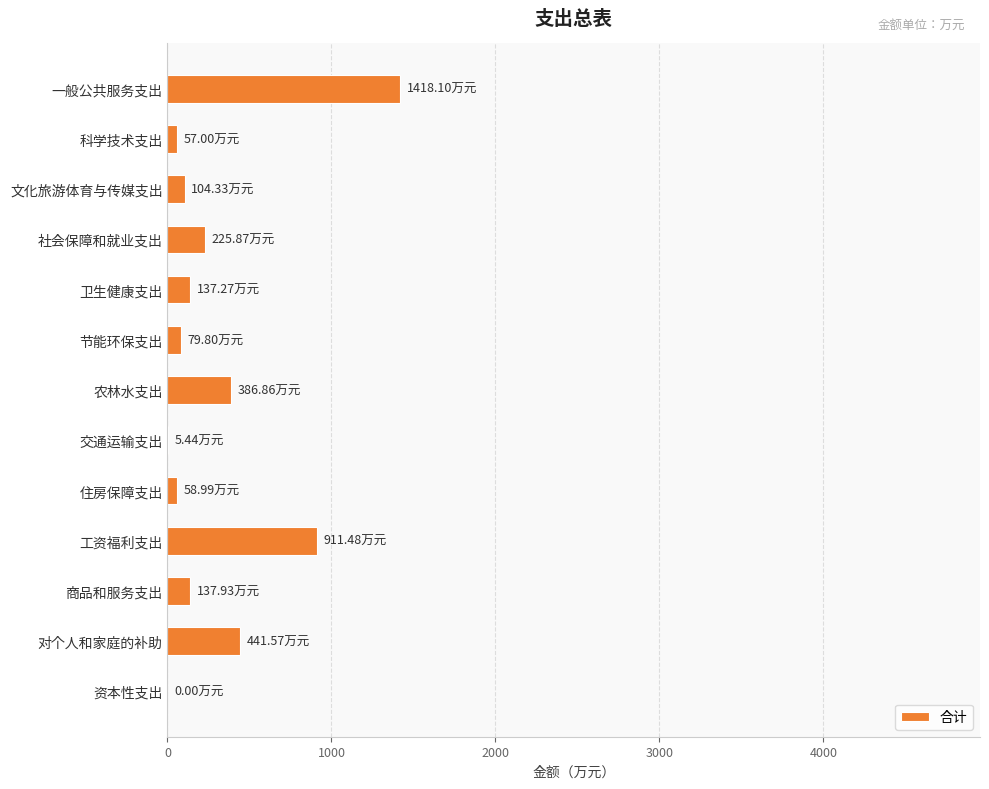

Approximately how many times larger is the value at 对个人和家庭的补助 compared to 工资福利支出?

0.5